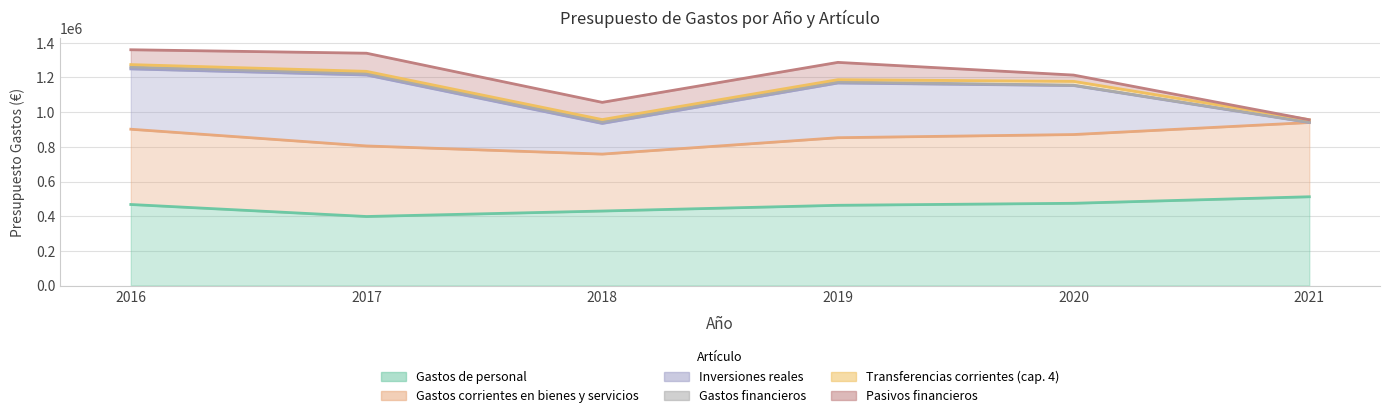

Reading left to right, list all the values displayed in this chart.

Gastos de personal: 2016=467400.0	2017=398124.9	2018=429740.0	2019=462799.0	2020=474369.0	2021=512051.7
Gastos corrientes en bienes y servicios: 2016=434252.0	2017=407001.0	2018=328405.0	2019=389891.8	2020=396575.8	2021=428196.8
Inversiones reales: 2016=347920.4	2017=409270.1	2018=176865.8	2019=315511.5	2020=282630.6	2021=0.0
Gastos financieros: 2016=10700.0	2017=9175.0	2018=9145.0	2019=6237.0	2020=2000.0	2021=2000.0
Transferencias corrientes (cap. 4): 2016=14200.0	2017=11966.0	2018=13116.0	2019=13116.0	2020=22286.2	2021=14016.0
Pasivos financieros: 2016=85547.8	2017=104547.8	2018=99397.8	2019=99647.8	2020=36100.0	2021=0.0